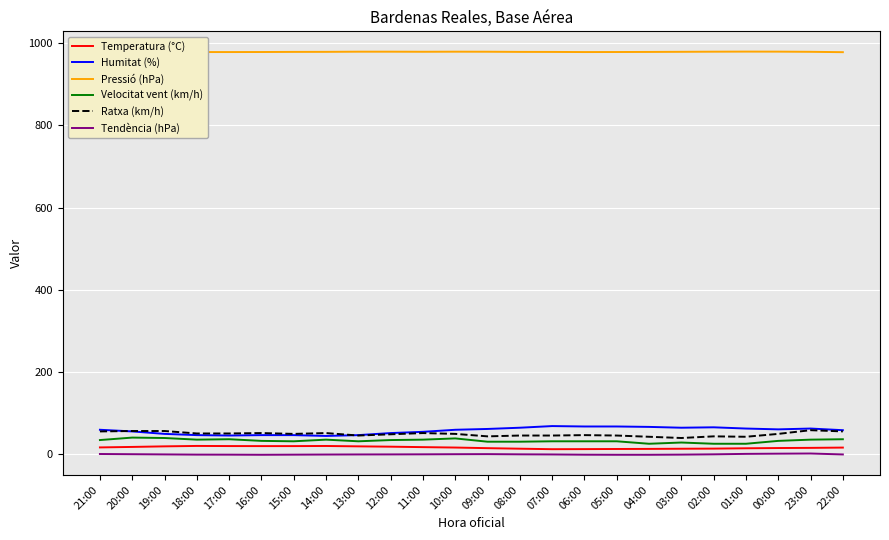

Is it true that Pressió (hPa) equals 979.4 at 00:00?

True